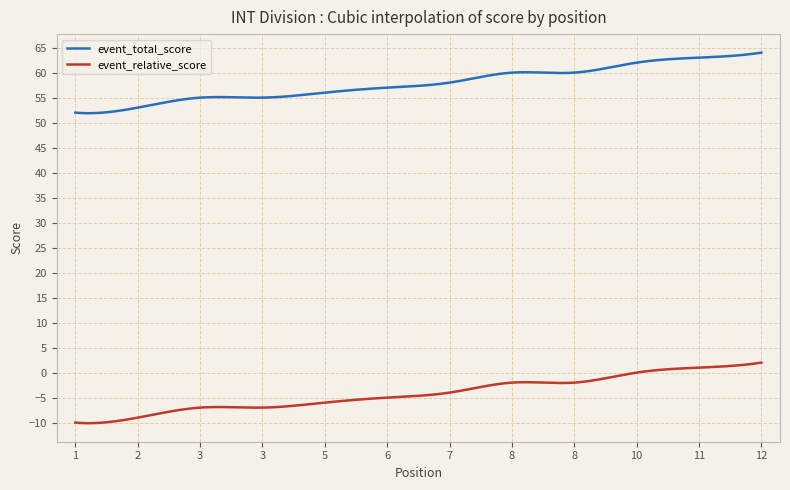

What is the difference between the maximum and minimum values in the event_total_score series?

12.1